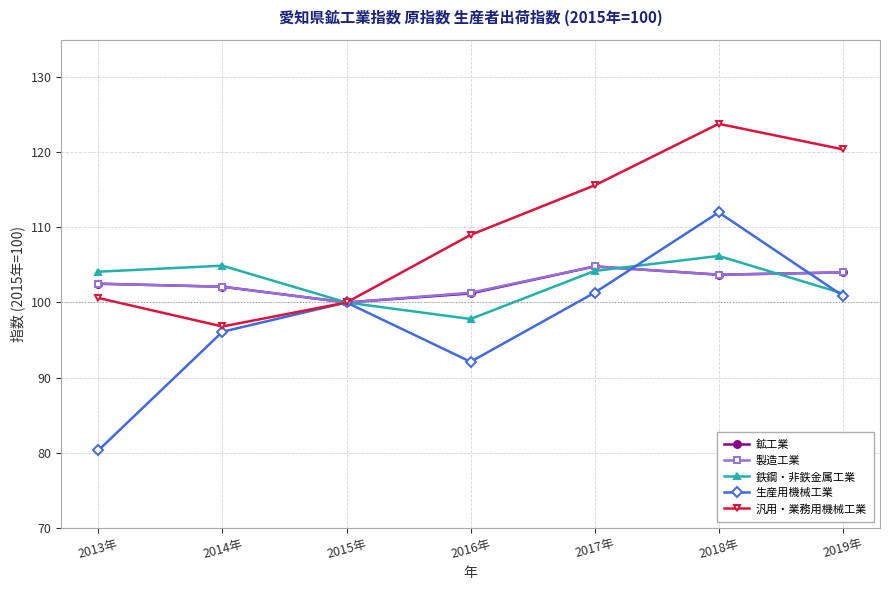

True or false: 生産用機械工業 has more than 2 interior local peaks.

False